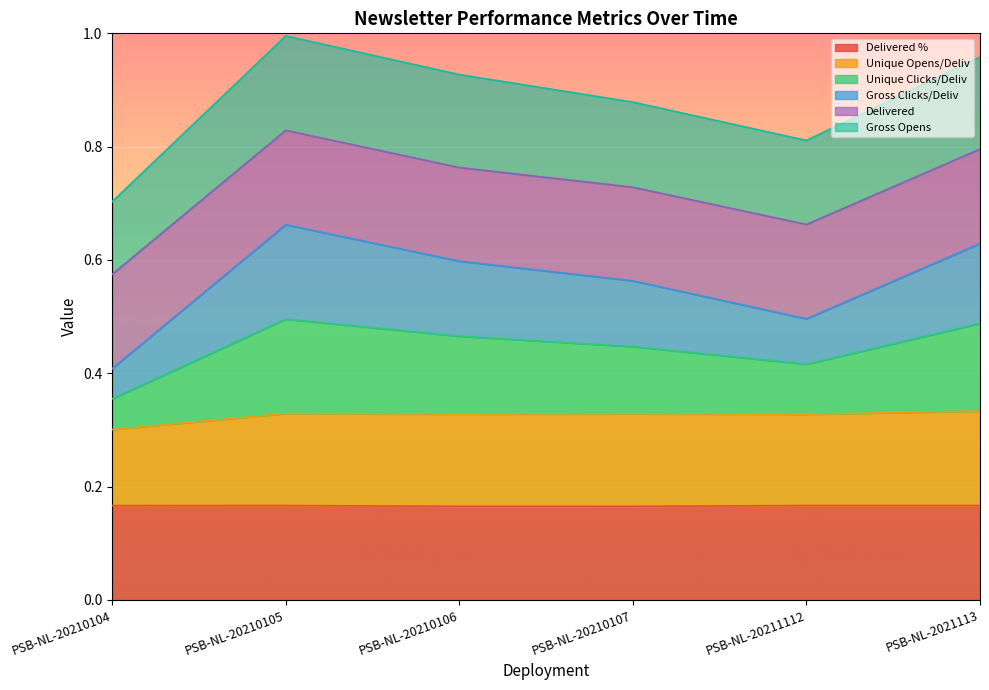

At which category does Unique Clicks/Deliv reach its first local peak?

PSB-NL-20210105